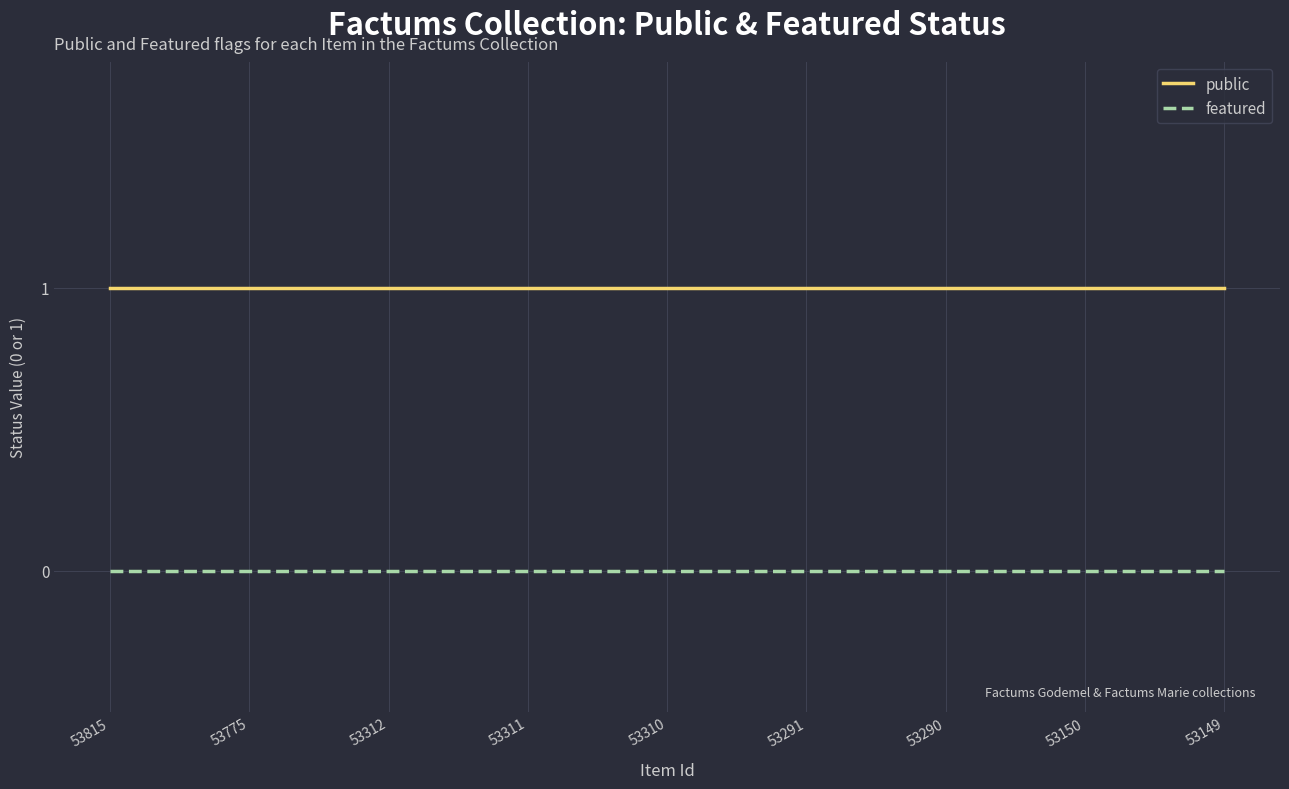

Is the value of public at 53149 greater than the value of featured at 53291?

Yes